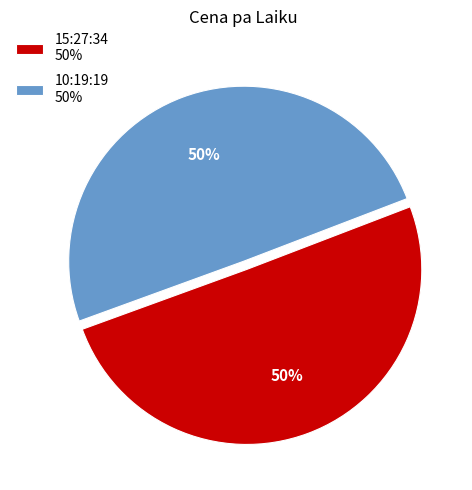

The 10:19:19 slice represents 50% of the pie. True or false?

True